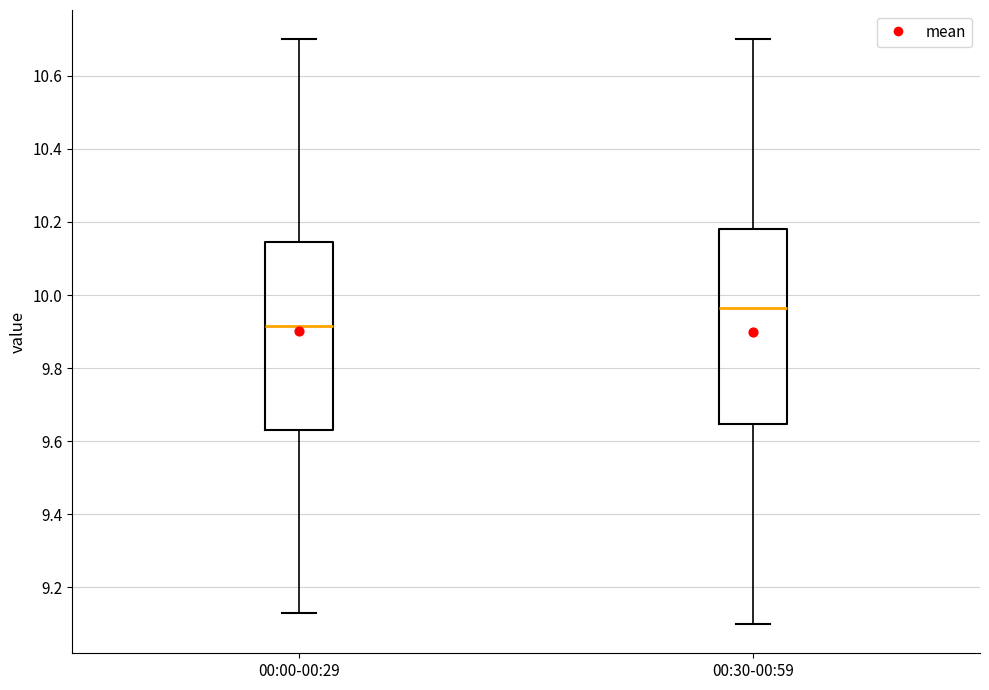

Reading left to right, read every box against the y-axis: the position of its median line, the range the box covers, and the ends of its whiskers. The values are not printed on the chart, so give them approximately, as read against the axis.

00:00-00:29: median 9.92, box 9.64 to 10.14, whiskers 9.14 to 10.70
00:30-00:59: median 9.96, box 9.64 to 10.18, whiskers 9.10 to 10.70